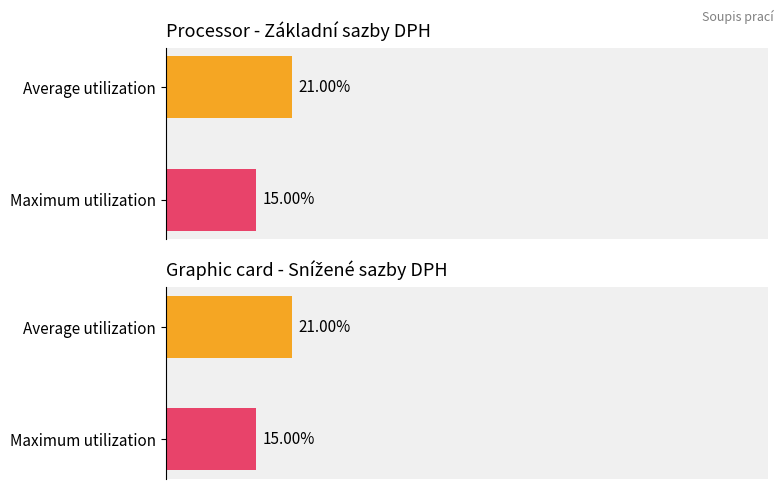

Which series has the widest spread of values?

Average utilization